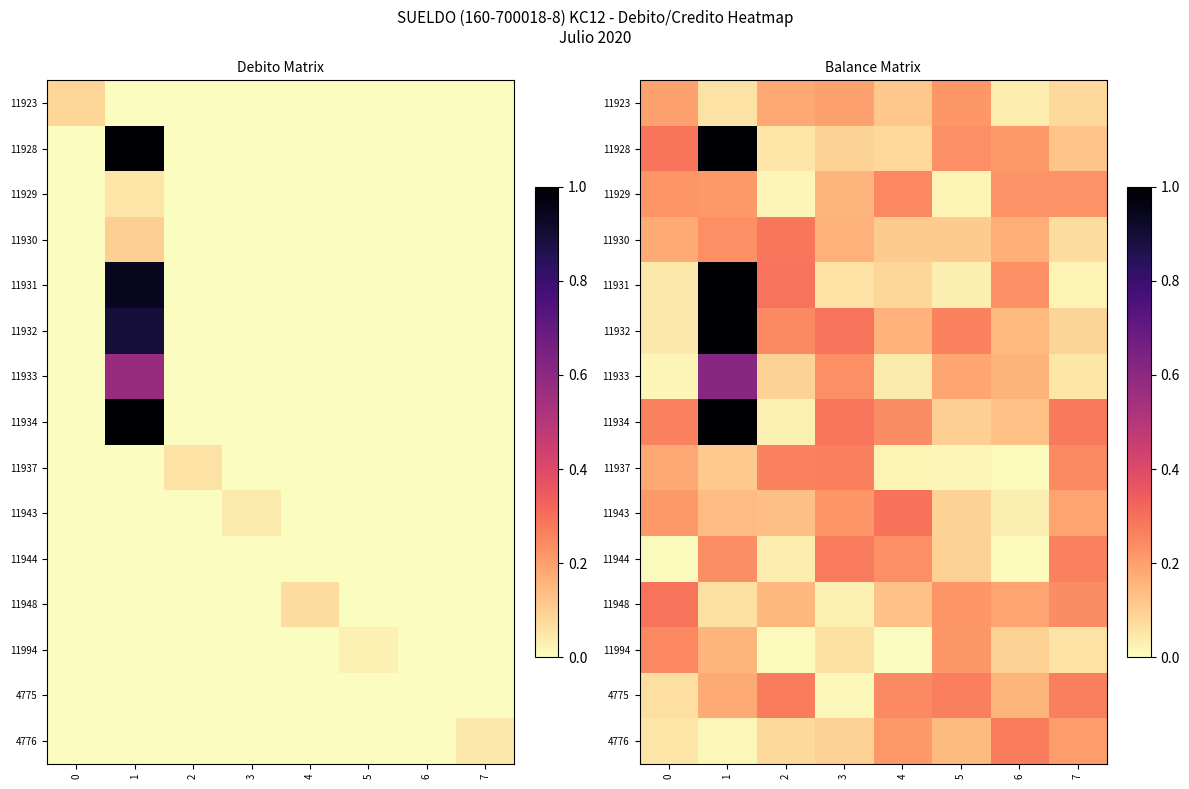

At which category is the sum across all series the highest?

1